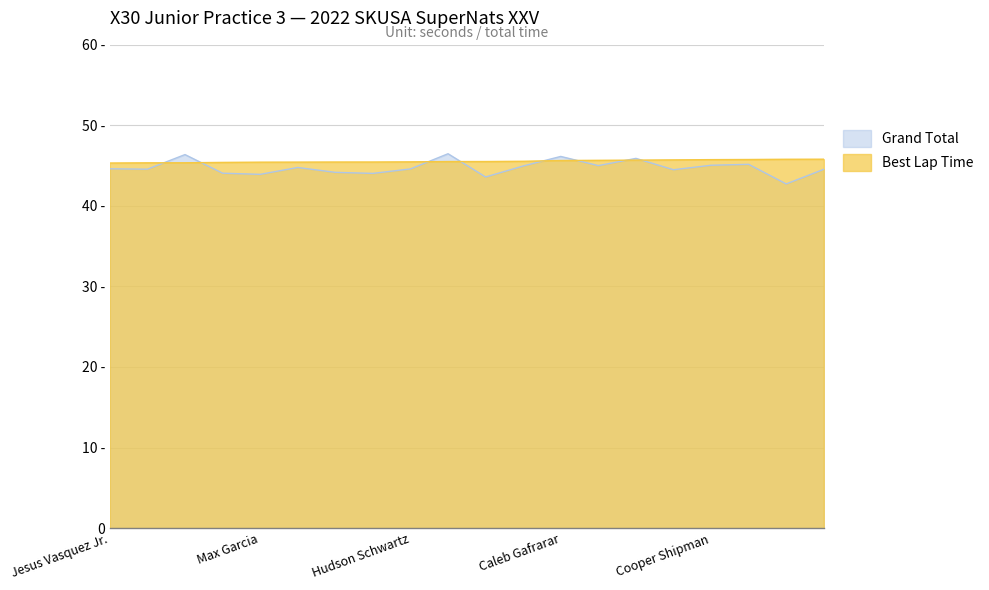

Where is Best Lap Time nearest to the value 45?

Jesus Vasquez Jr.